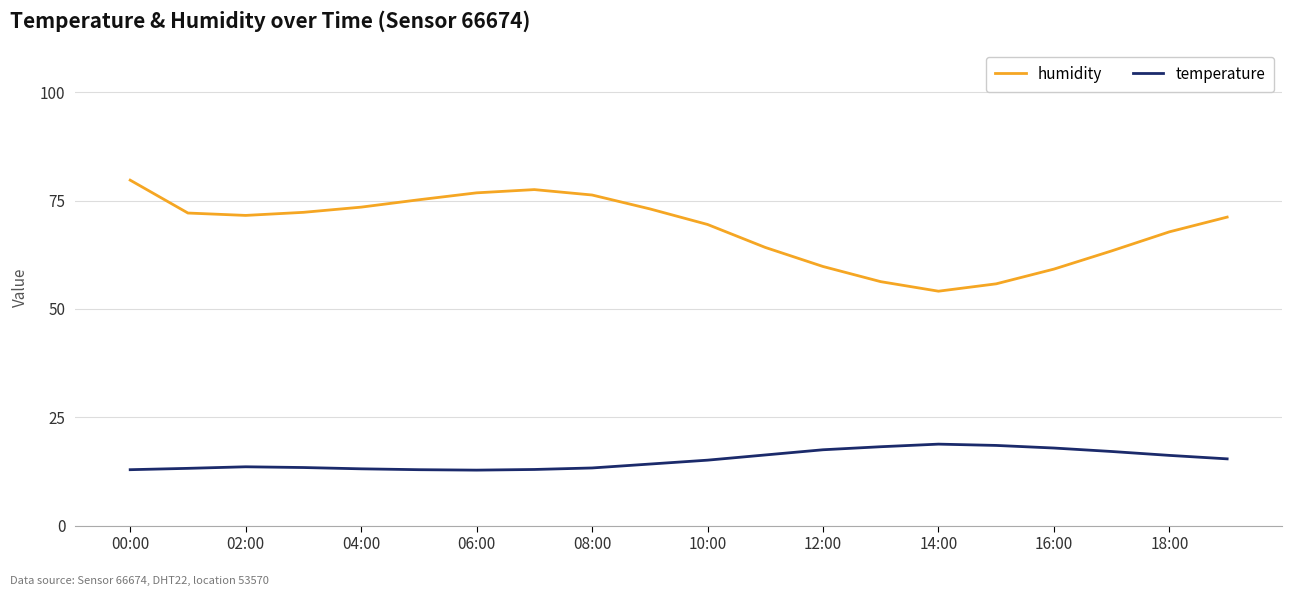

What is the maximum value for temperature?

18.8